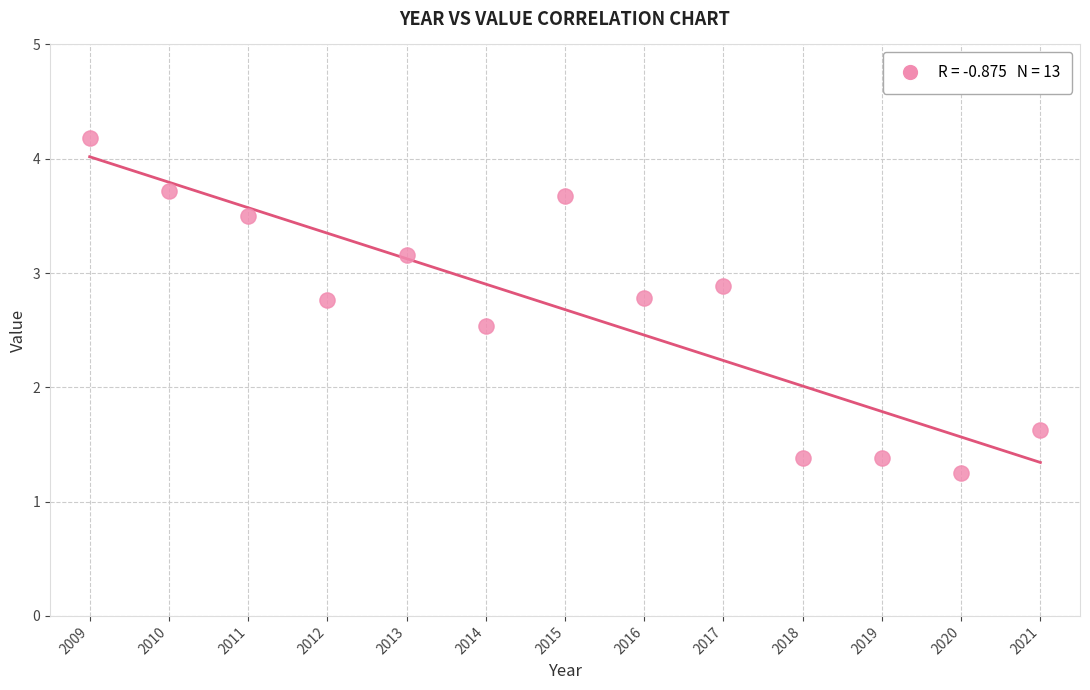

What Y value in the scatter plot is closest to 2?

1.6